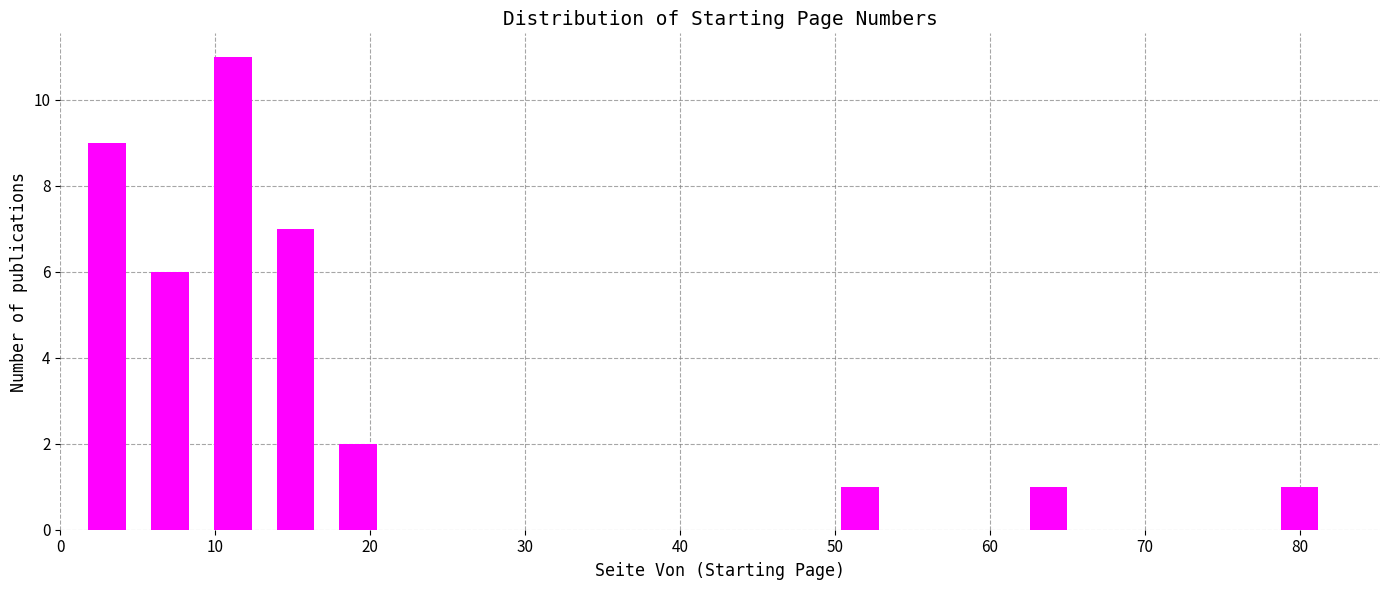

Reading left to right, list every bar in this chart as the range it spans on the x-axis followed by its height. Neither the bar edges nor the heights are printed on the chart, so give them approximately, as read against the axes.

1 to 5: 9
5 to 9: 6
9 to 13: 11
13 to 17: 7
17 to 21: 2
21 to 25: 0
25 to 29: 0
29 to 33: 0
33 to 37: 0
37 to 42: 0
42 to 46: 0
46 to 50: 0
50 to 54: 1
54 to 58: 0
58 to 62: 0
62 to 66: 1
66 to 70: 0
70 to 74: 0
74 to 78: 0
78 to 82: 1